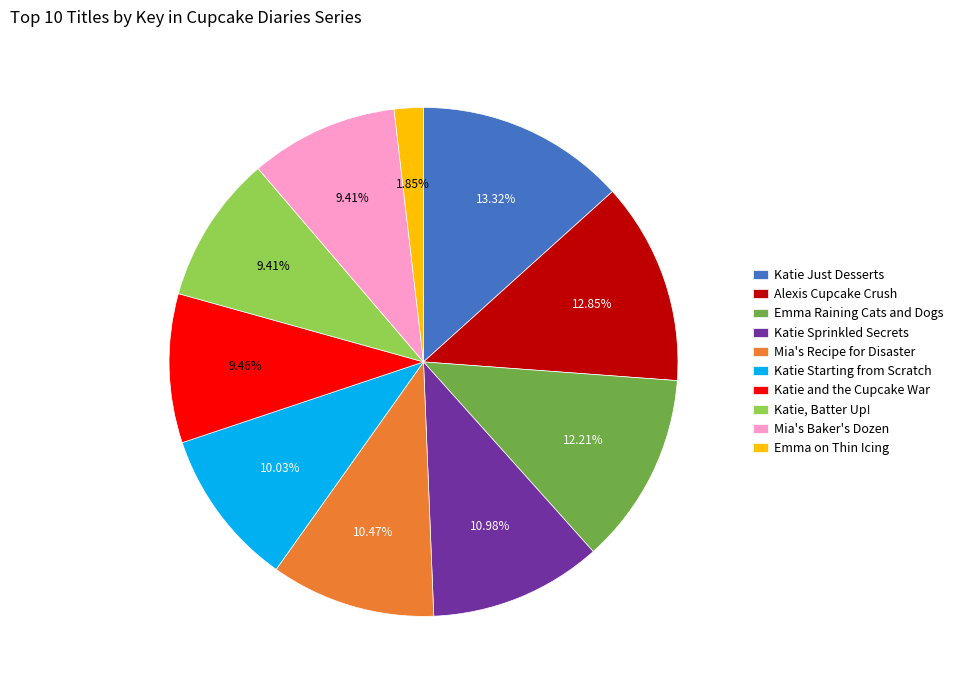

Is there a majority slice in this chart?

No